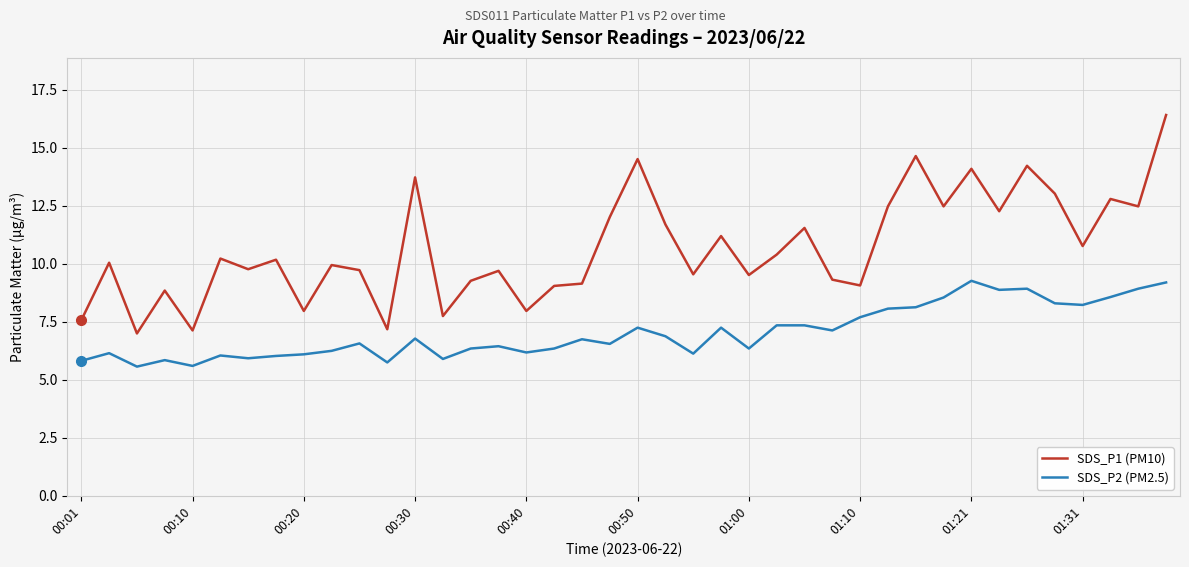

What is the difference between the maximum and minimum values in the SDS_P1 (PM10) series?

9.4